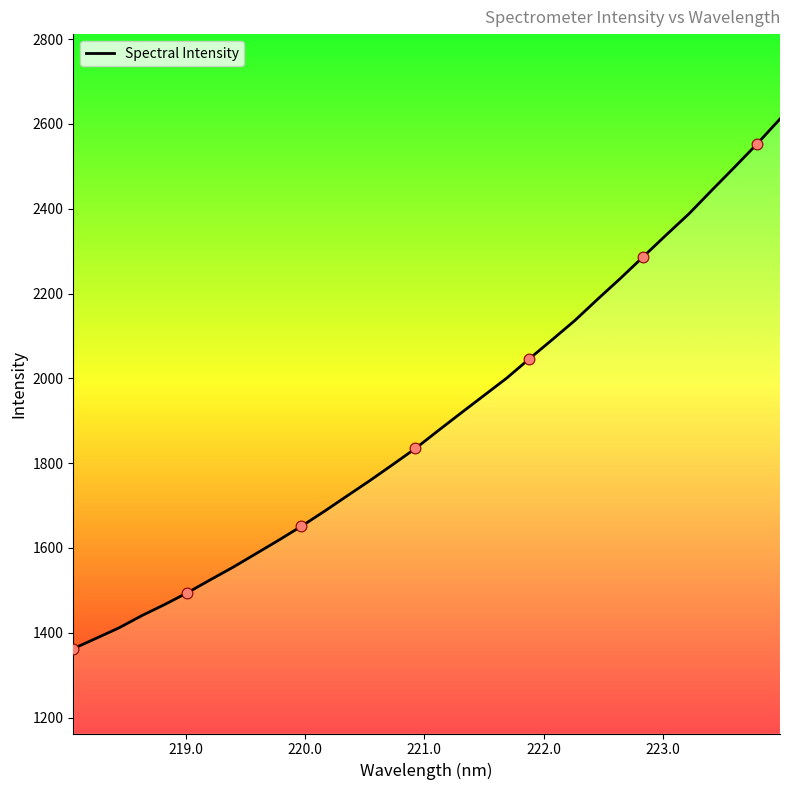

What is the maximum value shown in the chart?

2611.6